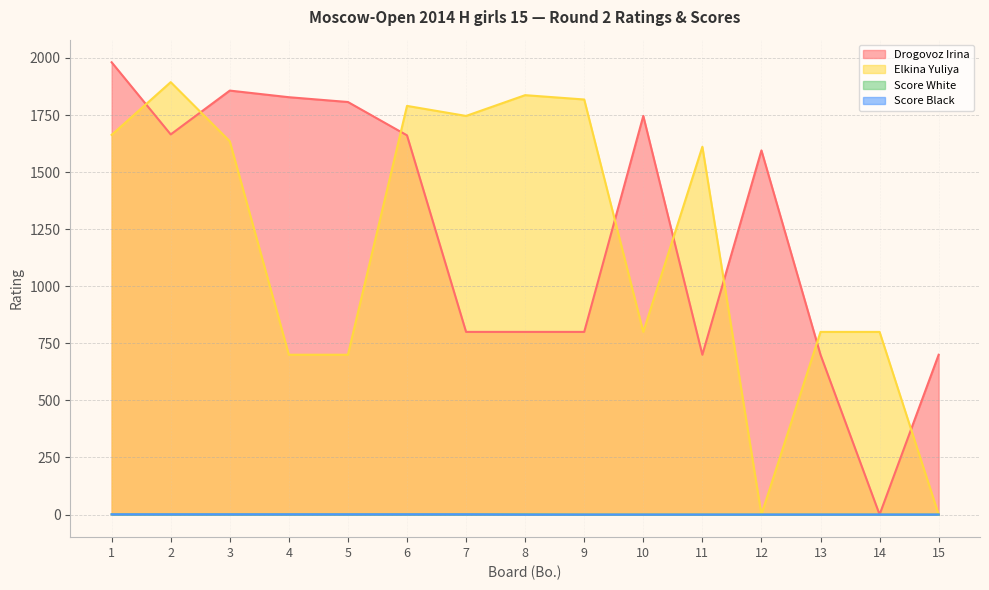

True or false: Score White has more than 0 interior local peaks.

False